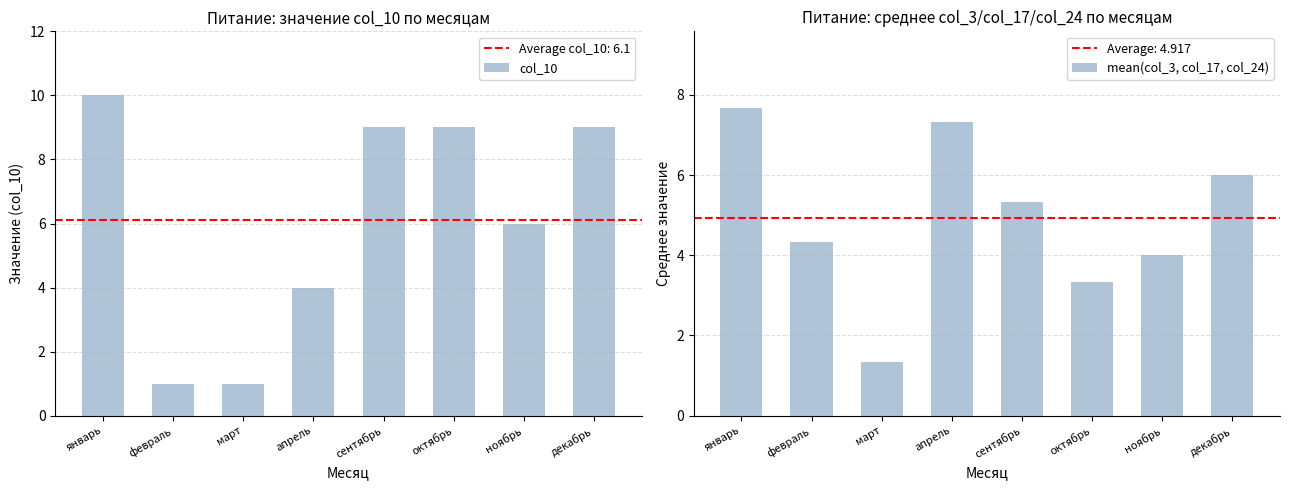

At октябрь, list the series in order from largest to smallest.

col_10, mean(col_3, col_17, col_24)